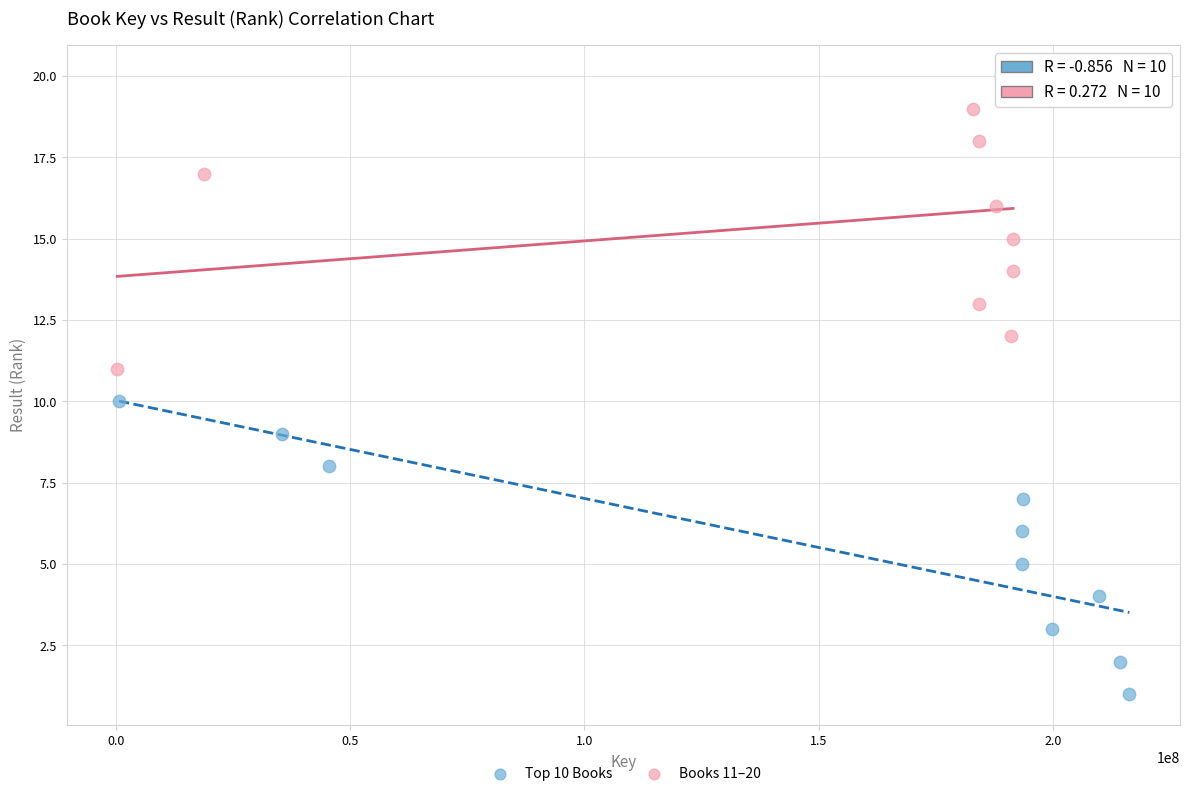

Which series contains the highest Y value?

Books 11–20